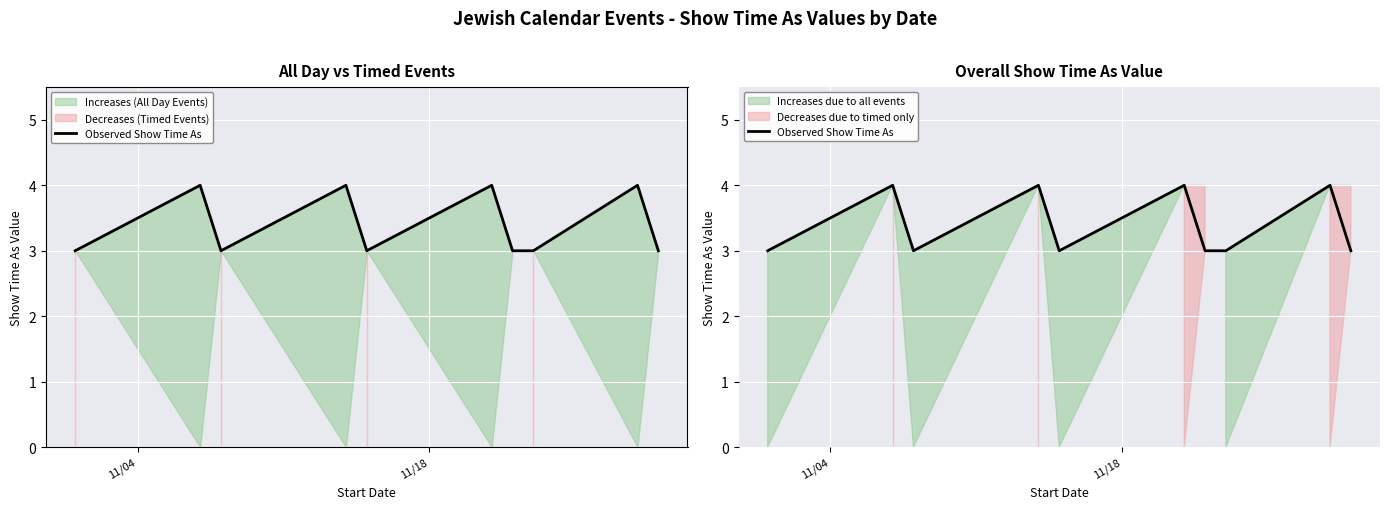

What is the value of the 4th point from the left?

4